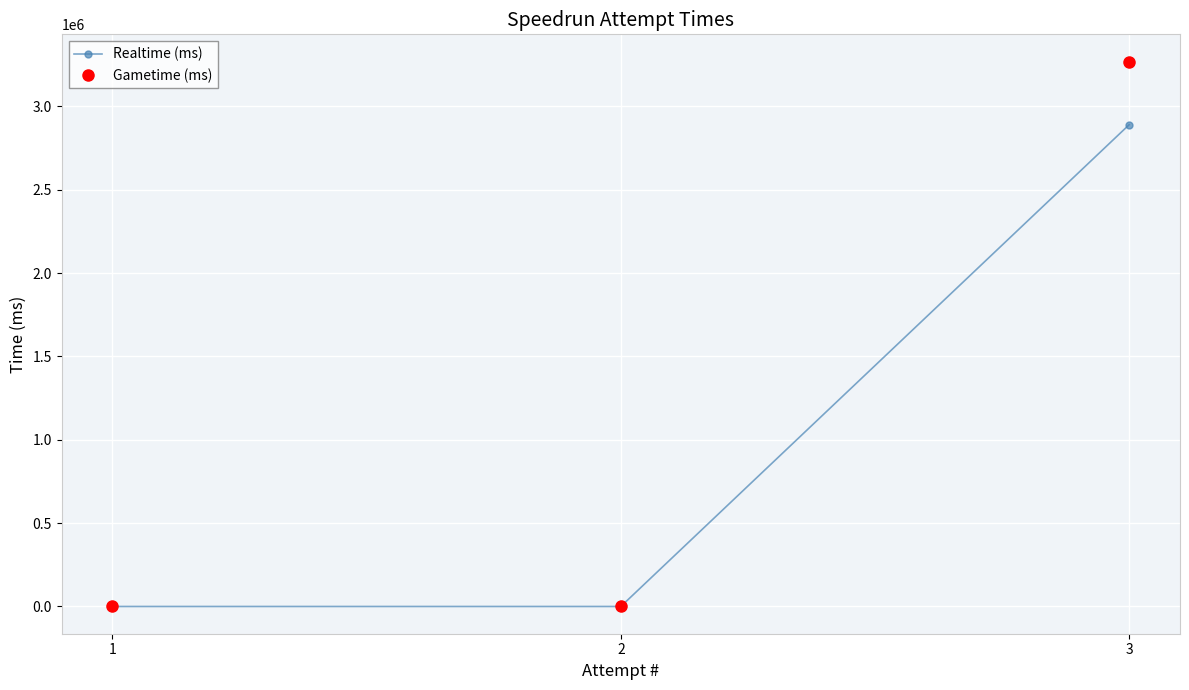

At which category is the sum across all series the highest?

3